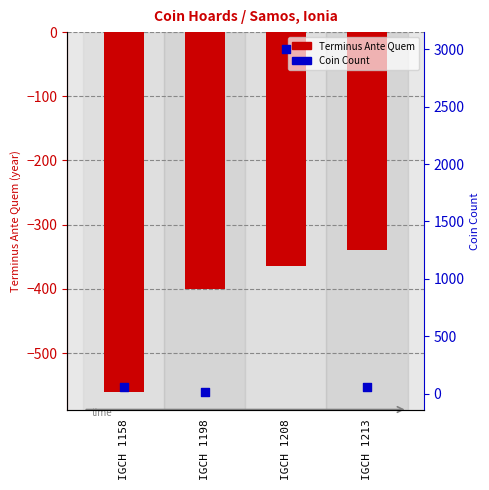

Is the value of Coin Count at IGCH 1208 greater than the value of Terminus Ante Quem at IGCH 1213?

Yes